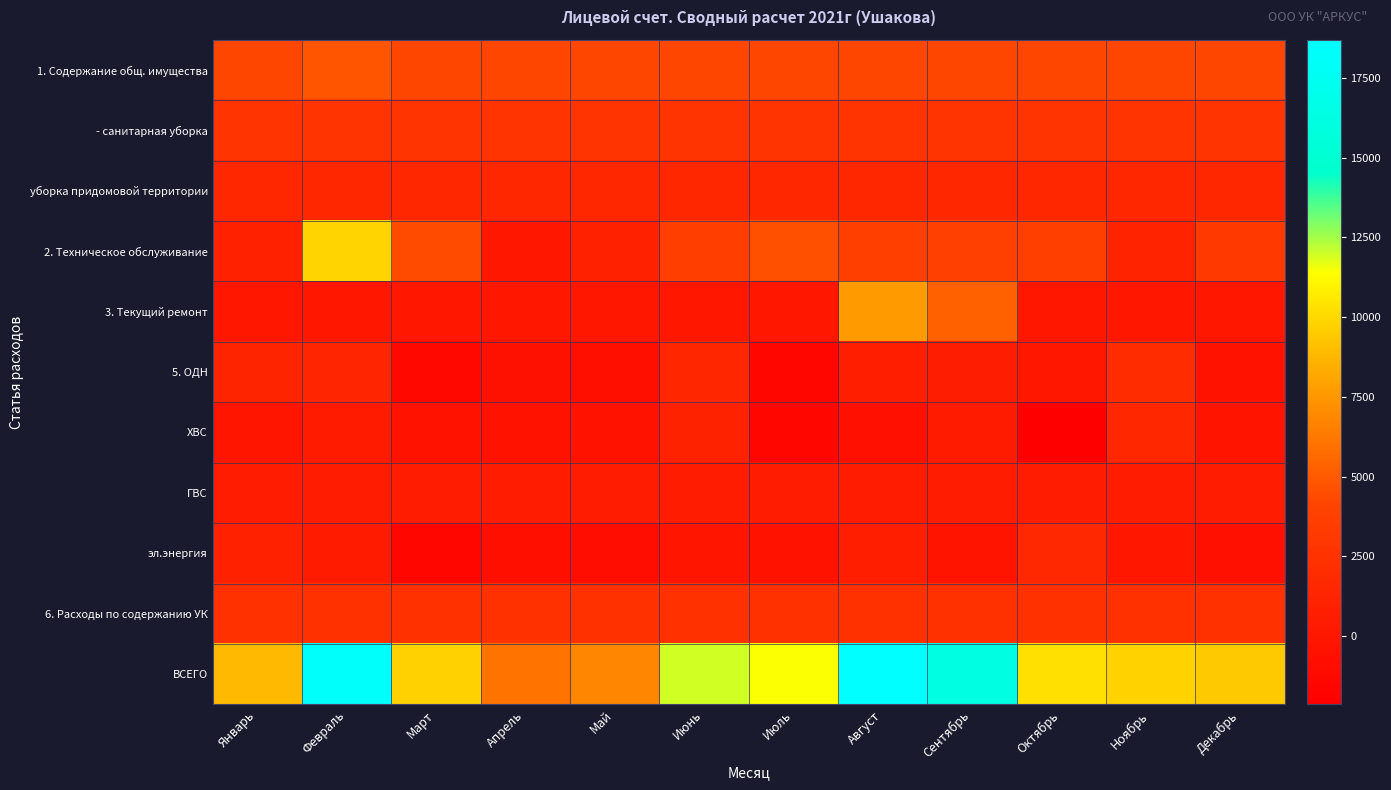

Between Апрель and Июль, which is larger?

Апрель